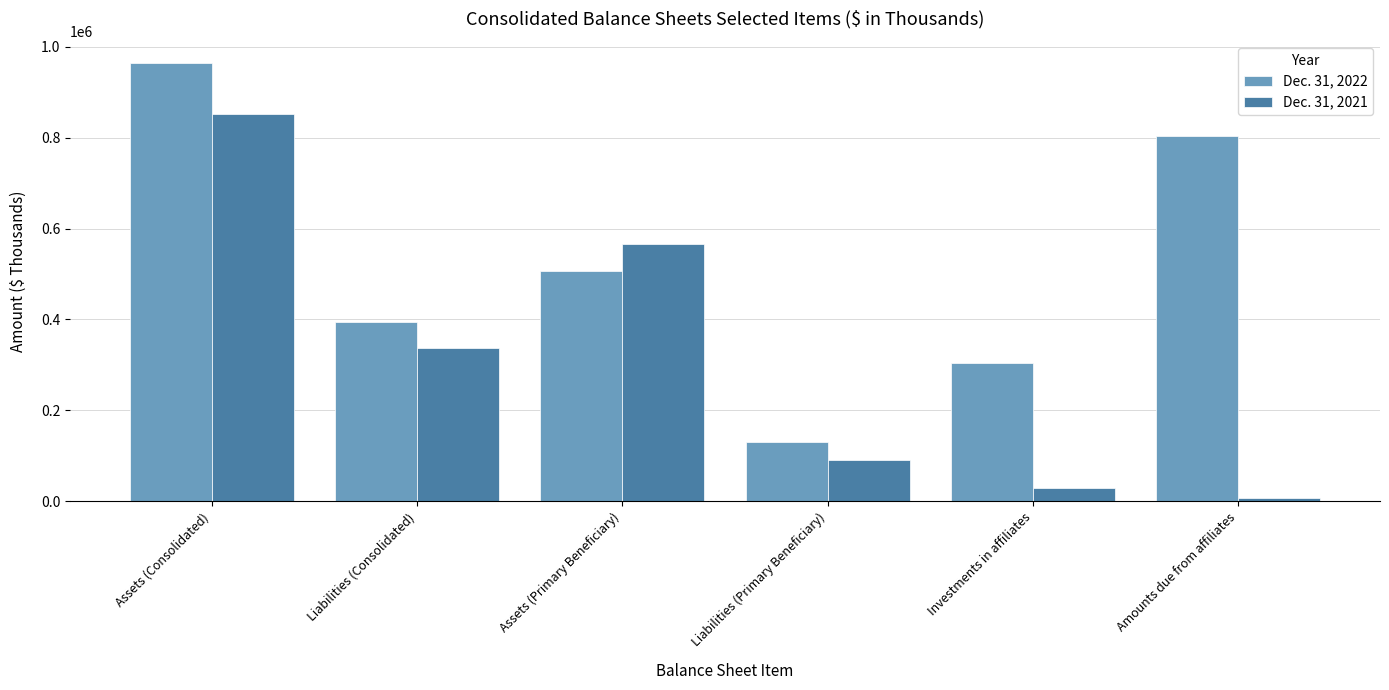

How many bars are there in total?

12